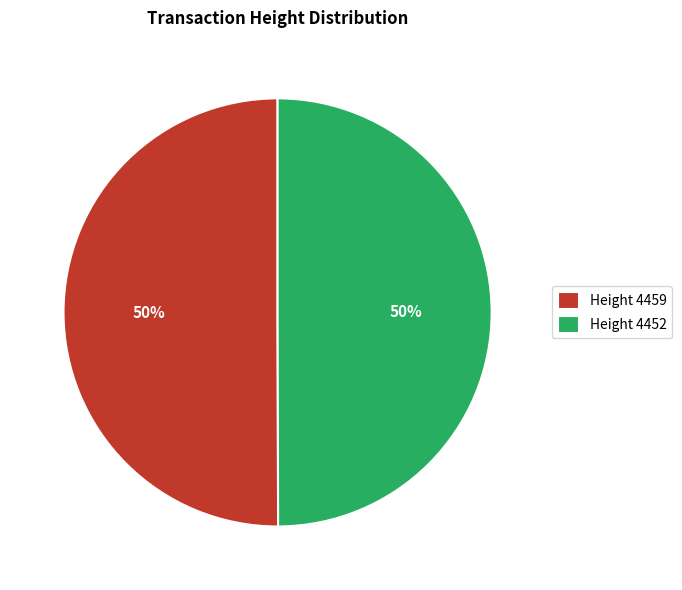

True or false: Height 4452 accounts for 50% of the total.

True